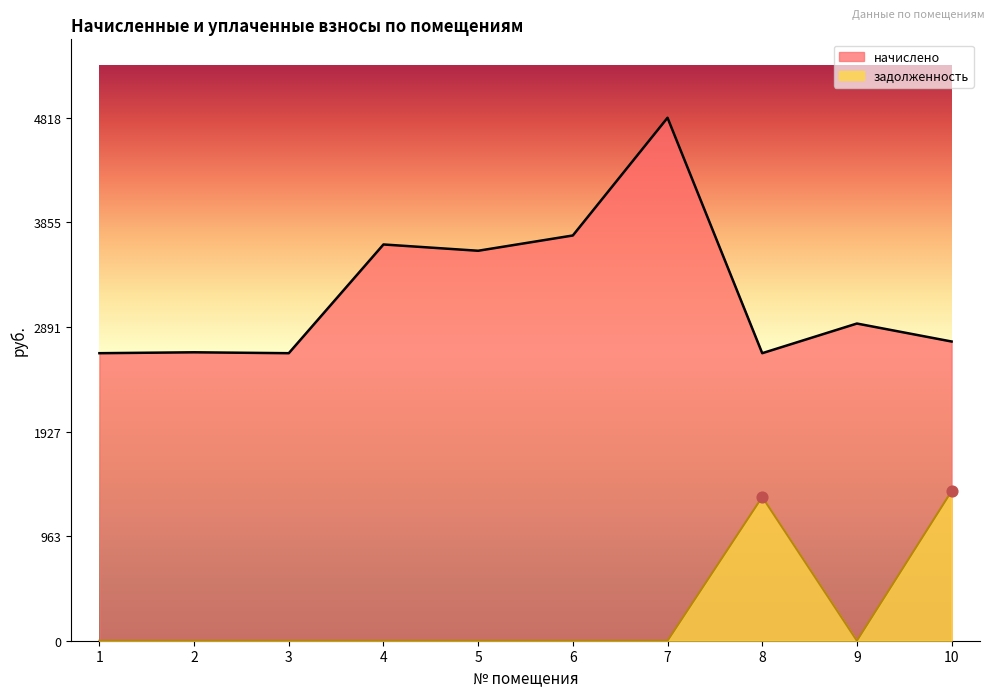

Which series has the largest total across all categories?

начислено